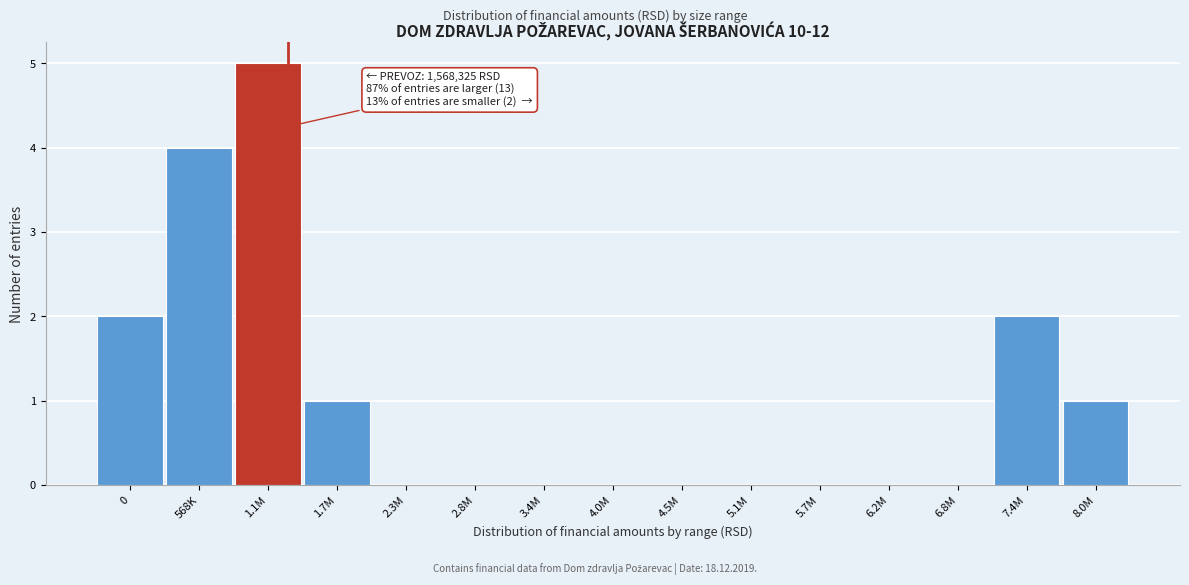

Reading right to left, extract all data points from this chart.

8.0M=1	7.4M=2	6.8M=0	6.2M=0	5.7M=0	5.1M=0	4.5M=0	4.0M=0	3.4M=0	2.8M=0	2.3M=0	1.7M=1	1.1M=5	568K=4	0=2